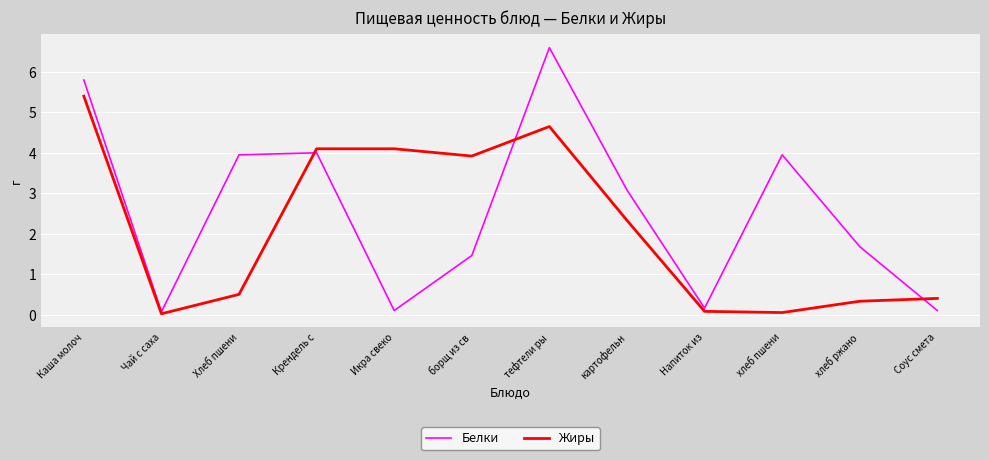

What position from the right is хлеб ржано?

2